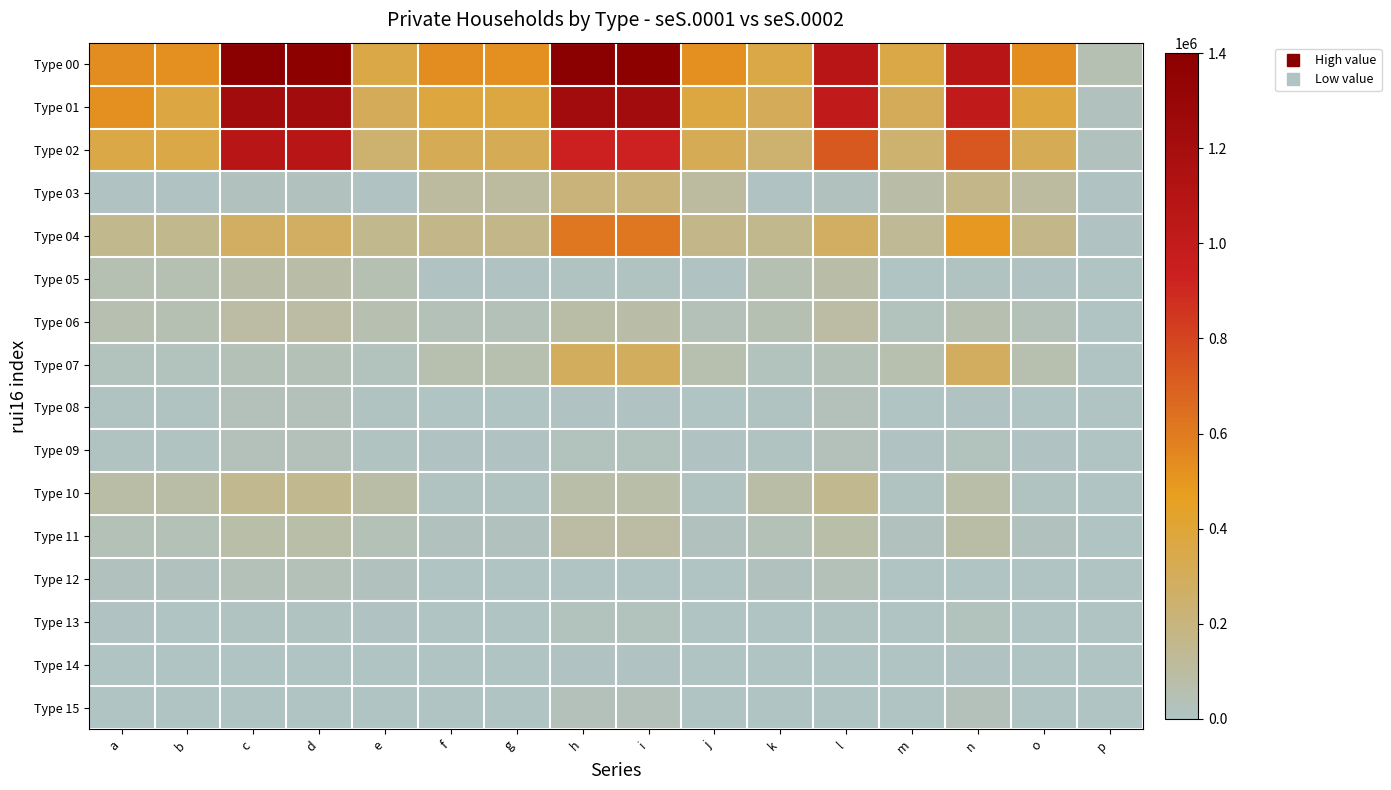

What is the total value across all series at g?

1647132